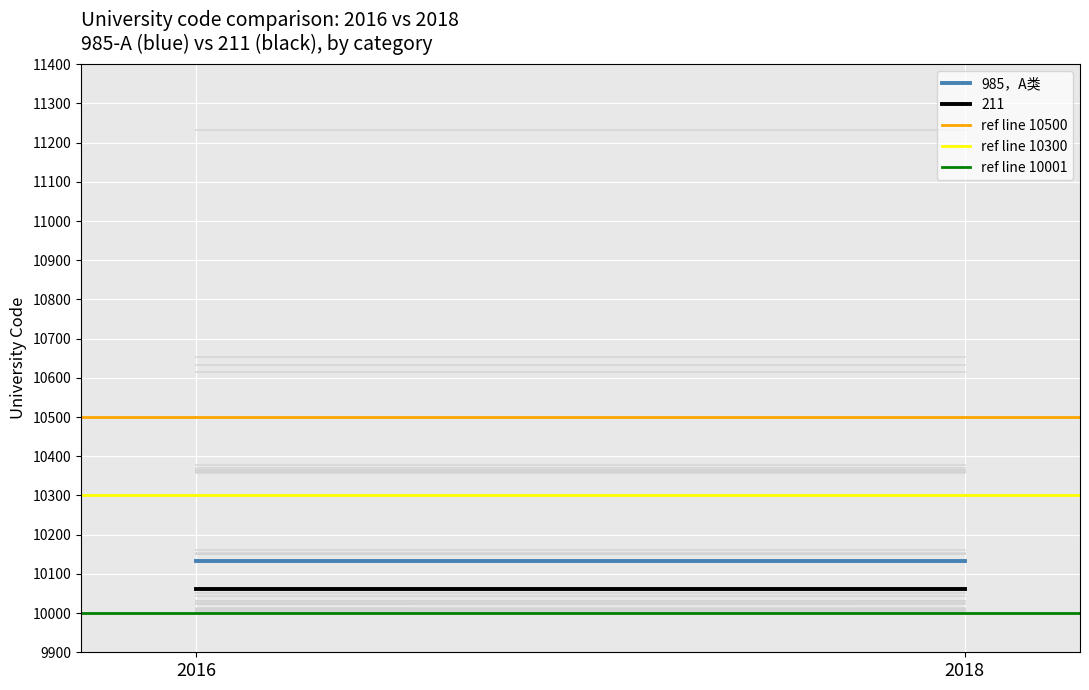

Which series has the largest total across all categories?

ref line 10500